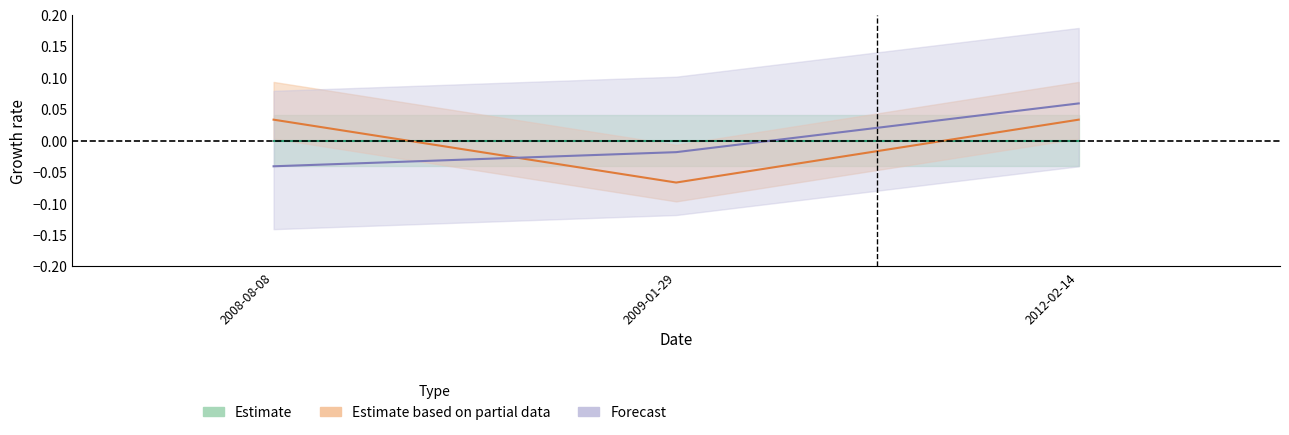

List the labels in order of Forecast value, largest first.

2012-02-14, 2009-01-29, 2008-08-08